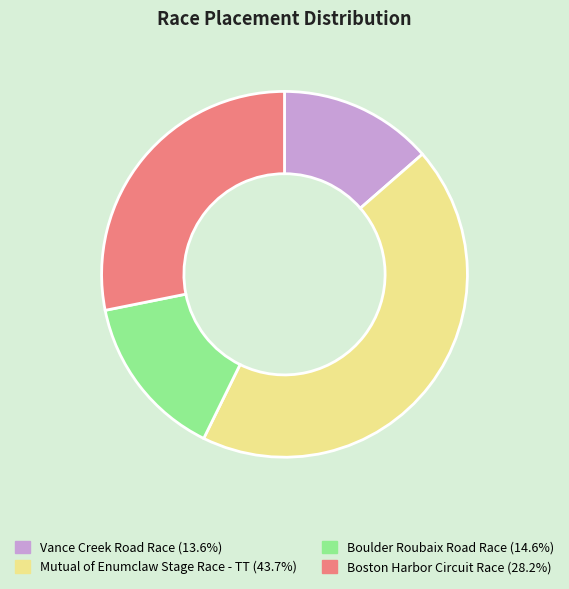

Do Boulder Roubaix Road Race and Boston Harbor Circuit Race together represent more than half of the pie?

No